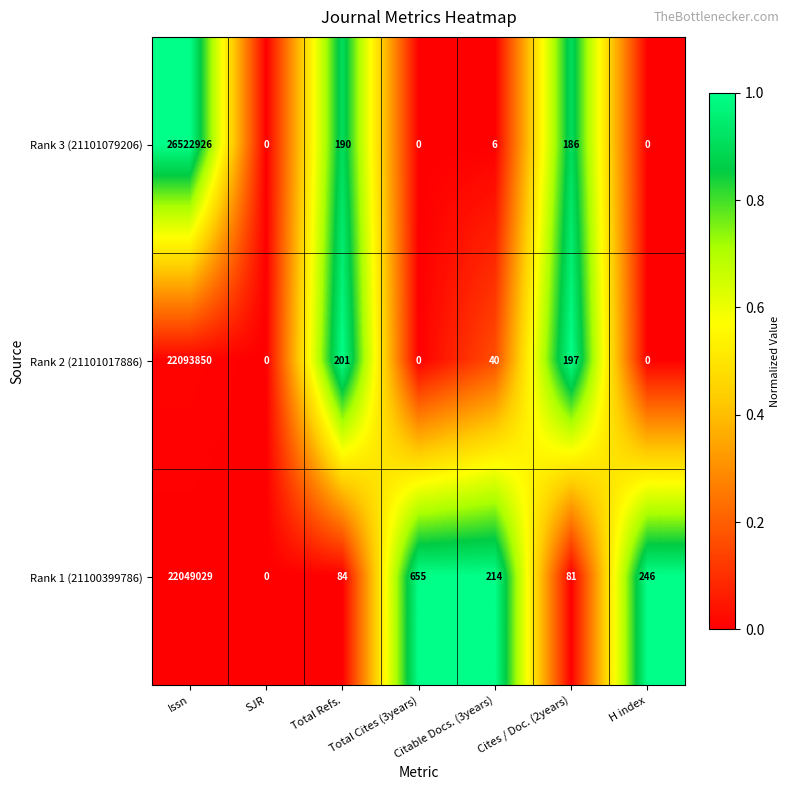

The value of Rank 1 (21100399786) at Issn is 22049029. True or false?

True